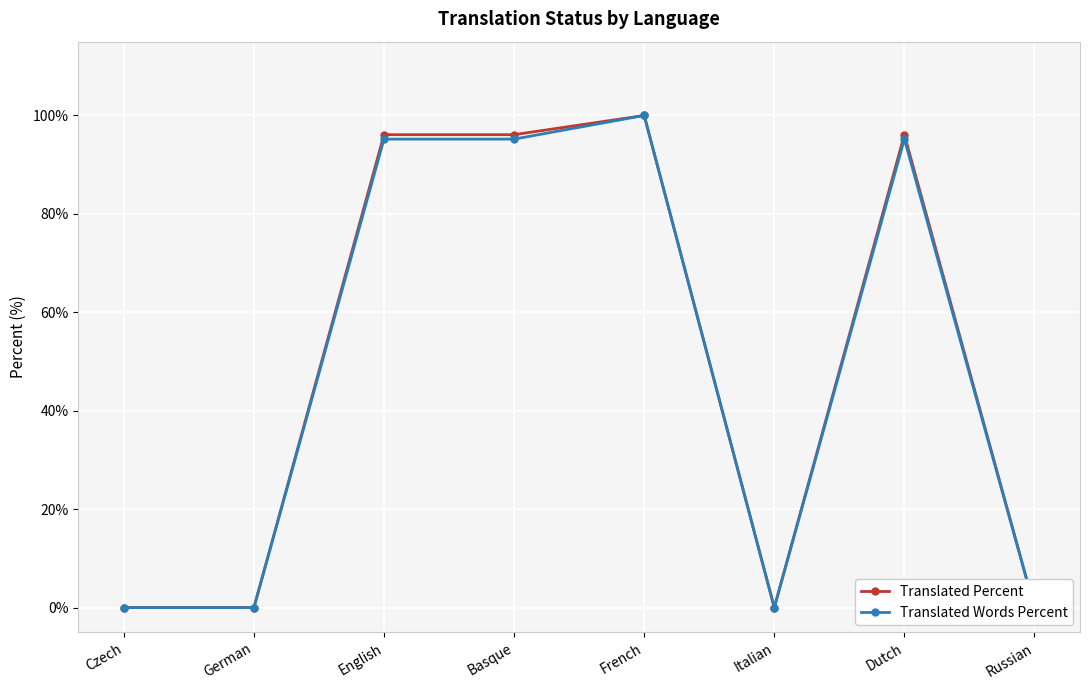

Is it true that Translated Words Percent equals 43.4 at English?

False